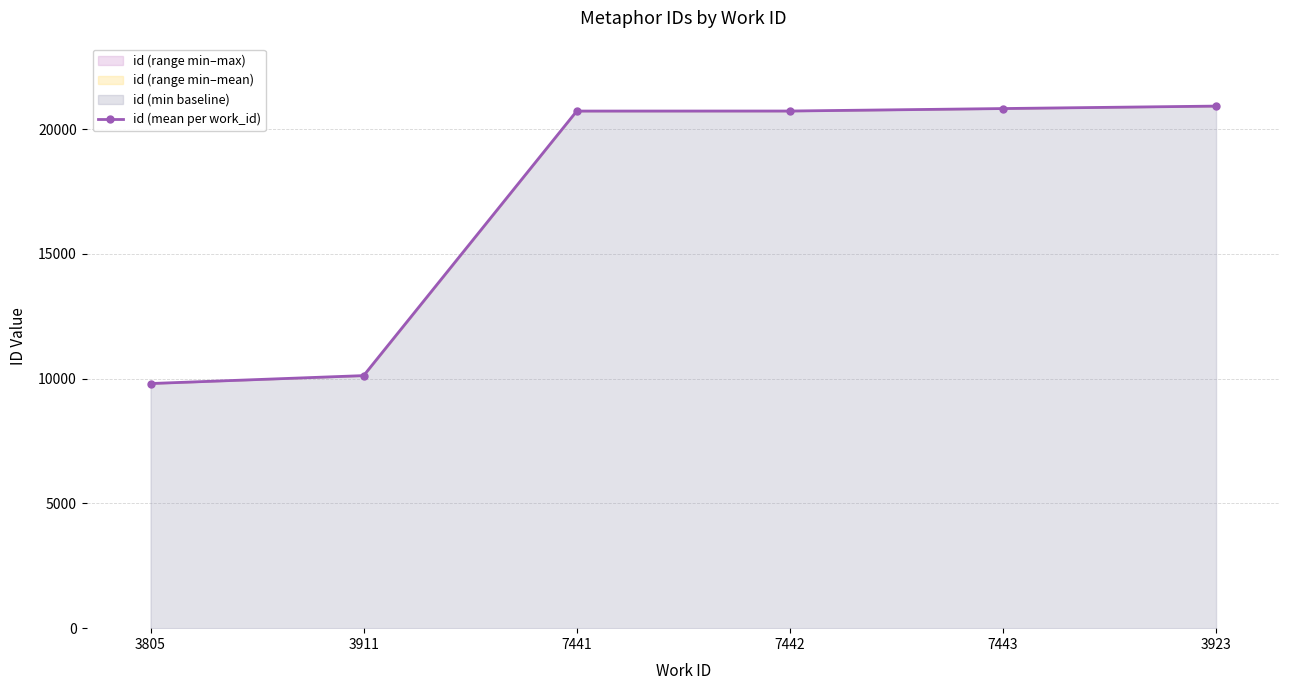

Reading left to right, extract all data points from this chart.

9802.0	10119.7	20719.0	20720.5	20819.5	20918.0